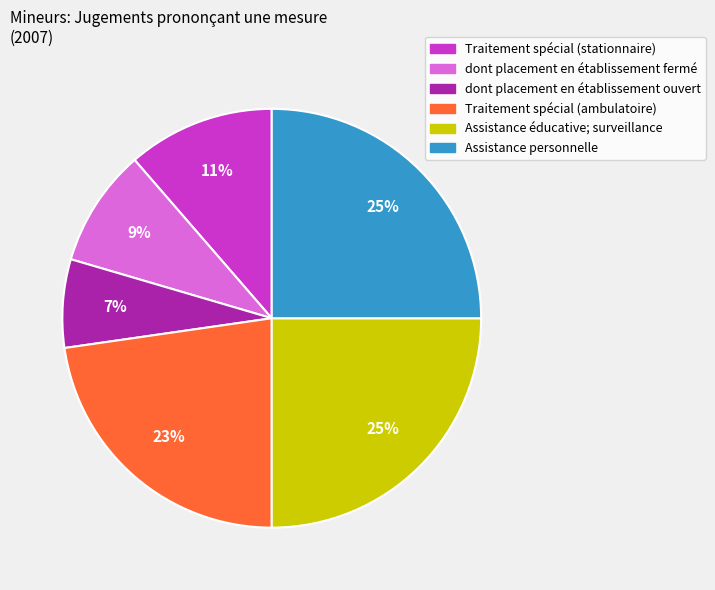

Which category has the smallest portion of the pie?

dont placement en établissement ouvert